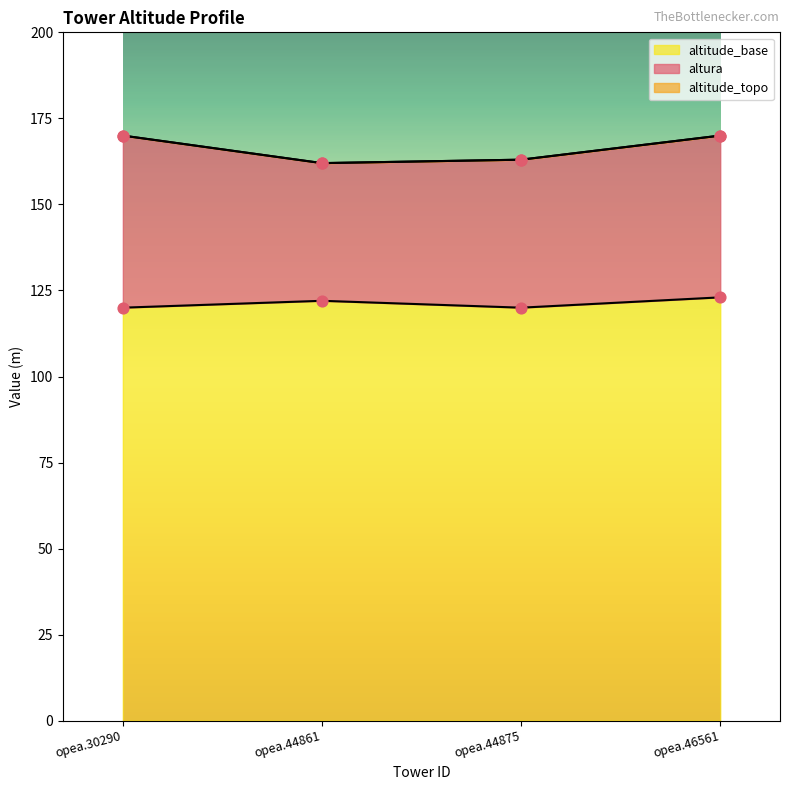

At which category is the sum across all series the highest?

opea.46561